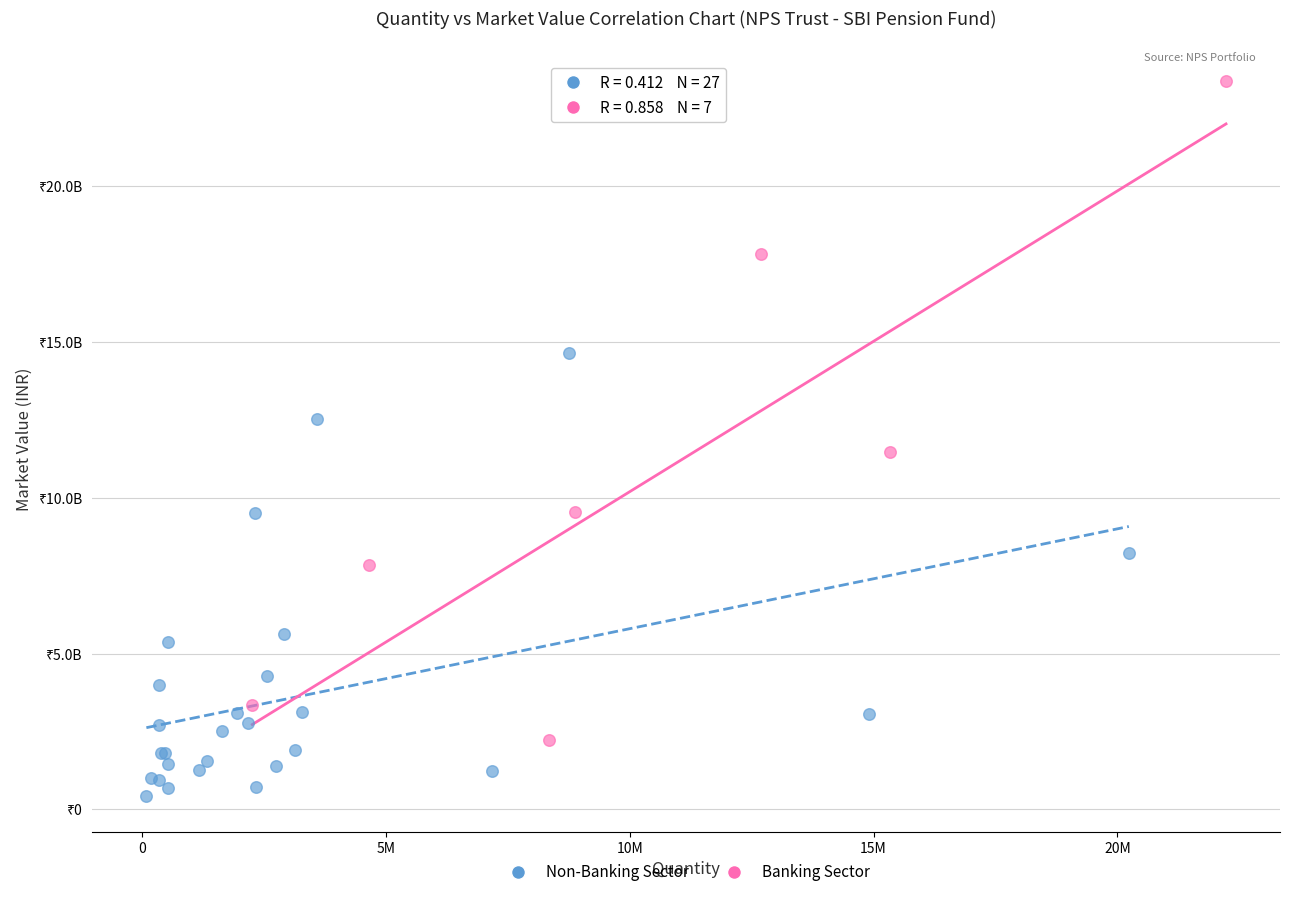

Which series contains the highest Y value?

Banking Sector